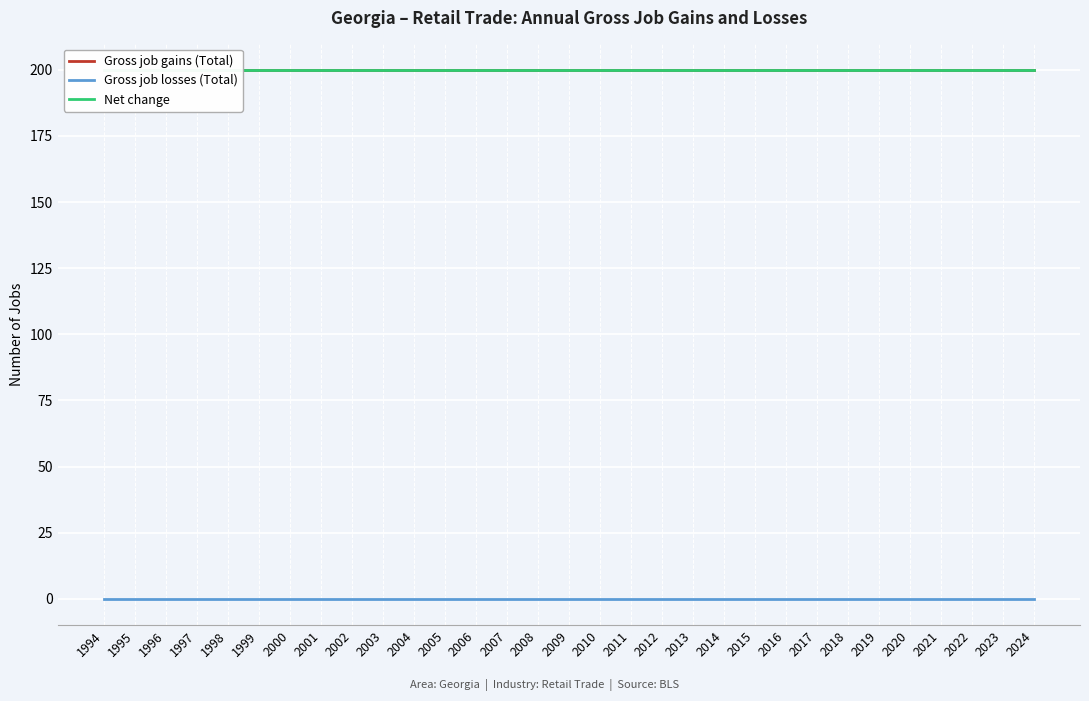

True or false: Gross job losses (Total) and Net change intersect in this chart.

False